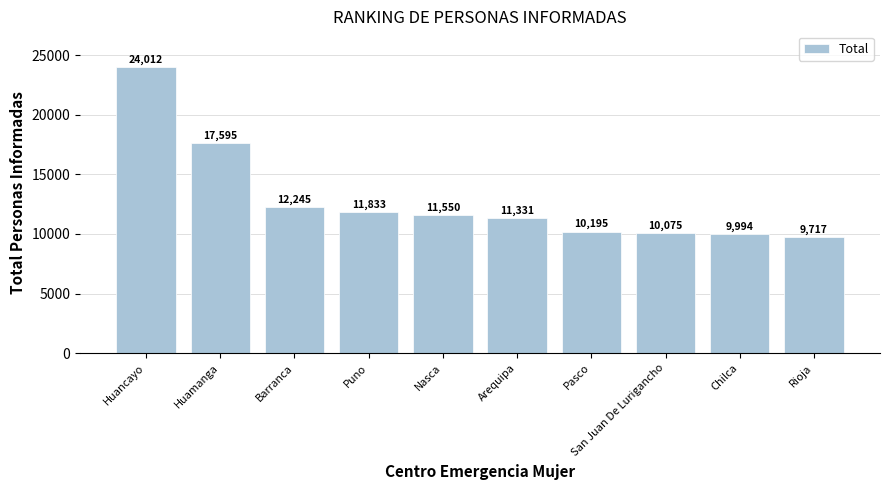

What is the change in value from San Juan De Lurigancho to Rioja?

-358